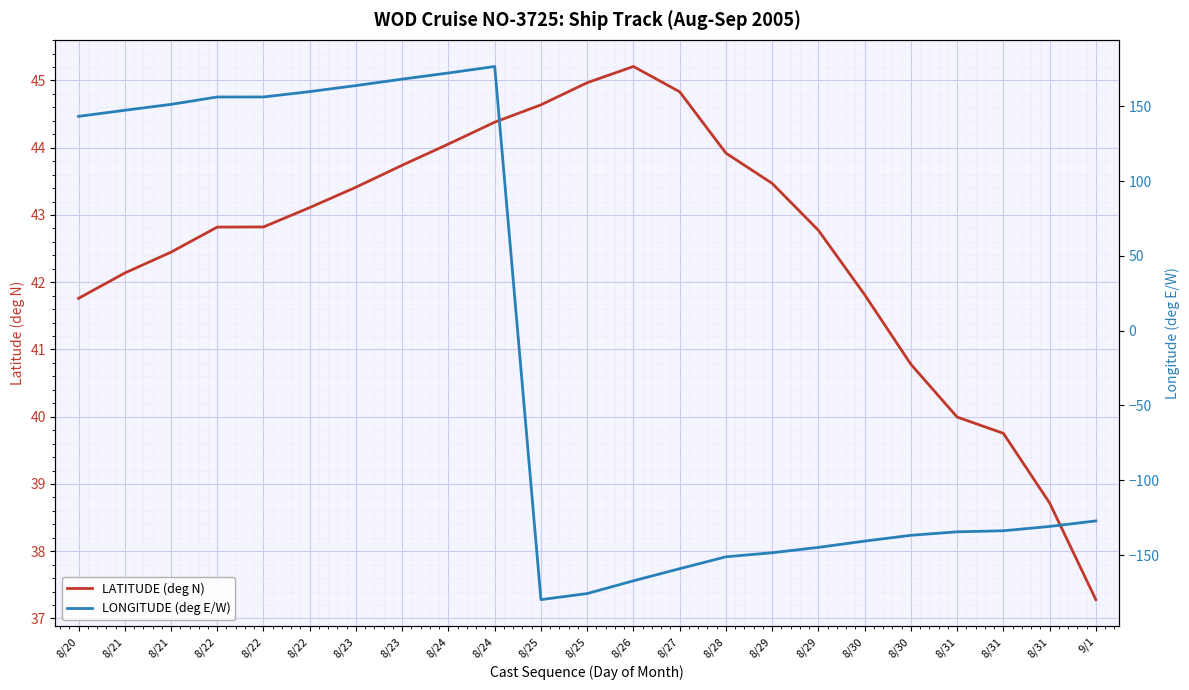

What is the highest value of the LONGITUDE (deg E/W) series?

176.7